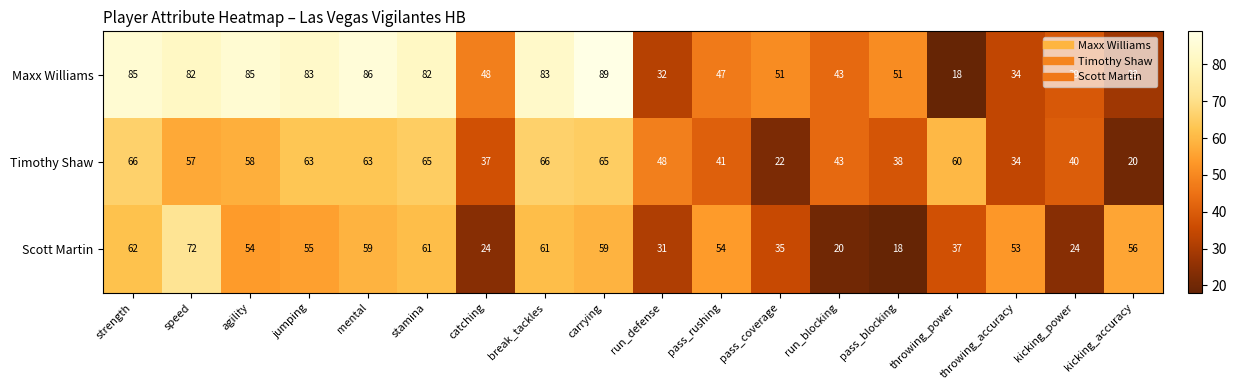

How many distinct data groups are displayed?

3